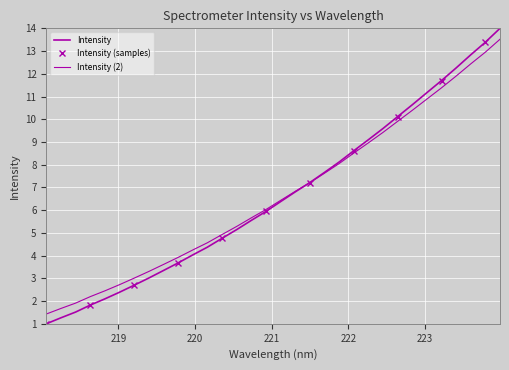

List the labels in order of value, smallest first.

218.0596, 218.2508, 218.442, 218.6332, 218.8244, 219.0156, 219.2067, 219.3979, 219.589, 219.7801, 219.9712, 220.1623, 220.3533, 220.5444, 220.7354, 220.9264, 221.1174, 221.3083, 221.4993, 221.6902, 221.8812, 222.0721, 222.263, 222.4538, 222.6447, 222.8355, 223.0264, 223.2172, 223.408, 223.5987, 223.7895, 223.9802